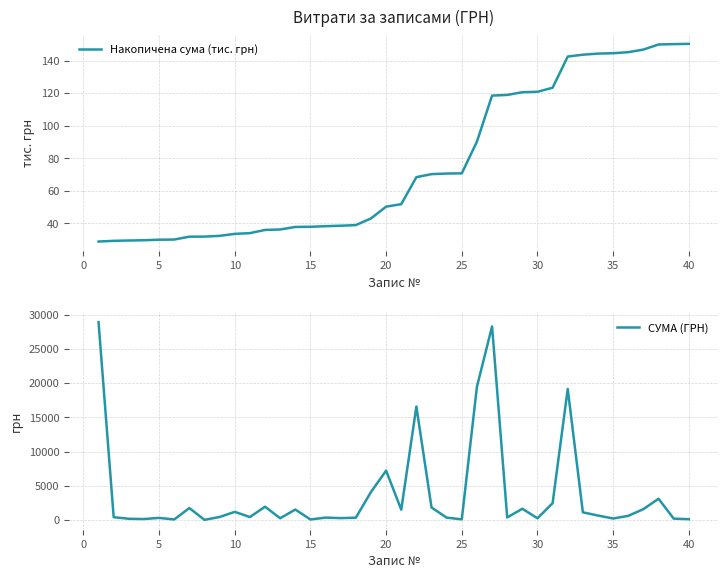

True or false: Накопичена сума (тис. грн) and СУМА (ГРН) cross at least once.

True